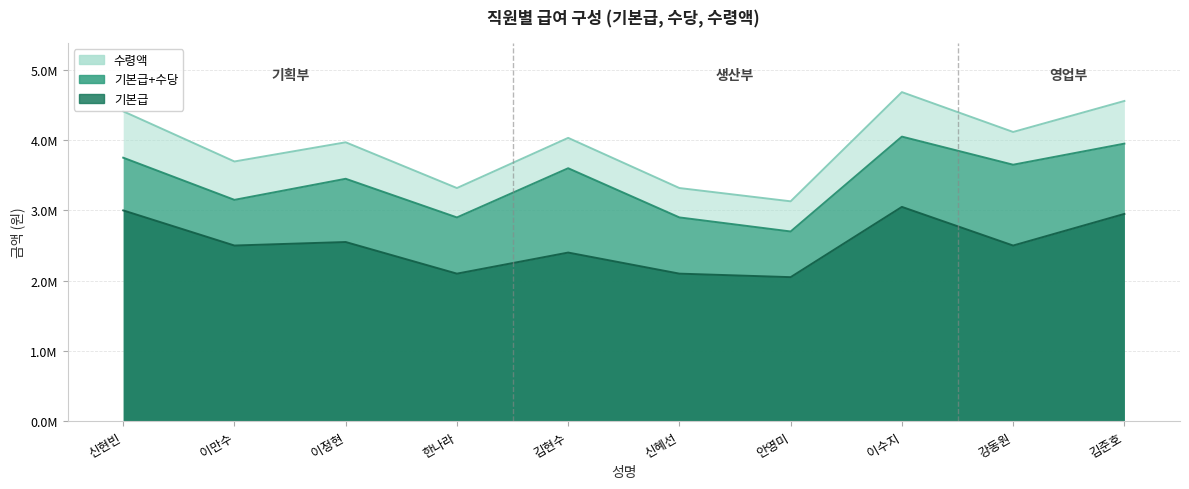

What is the average value of the 기본급 series?

2520000